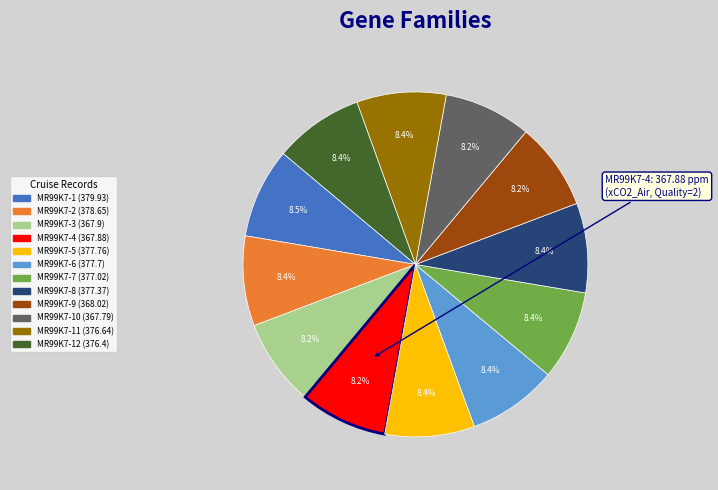

Does any single category account for the majority?

No